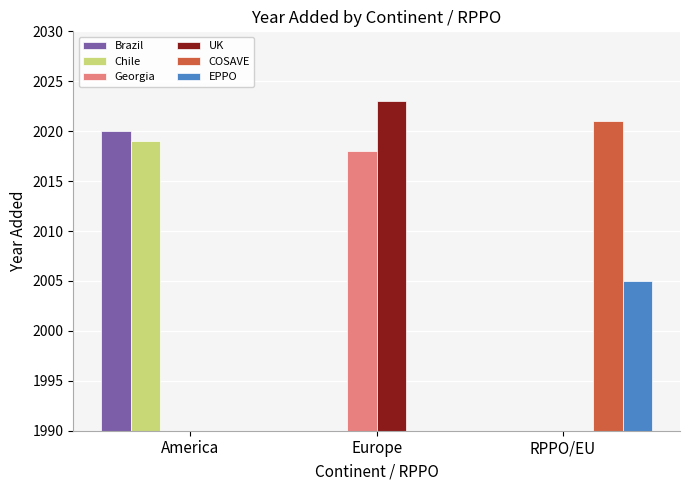

Rank the categories by Chile value from highest to lowest.

America, Europe, RPPO/EU